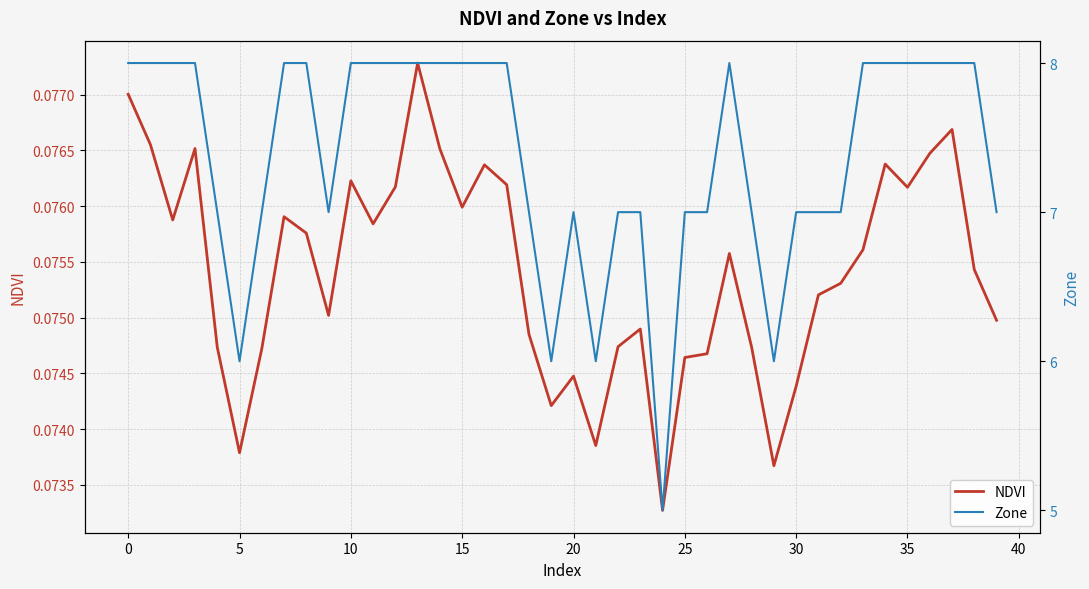

Rank the series by their maximum value, from lowest to highest.

NDVI, Zone